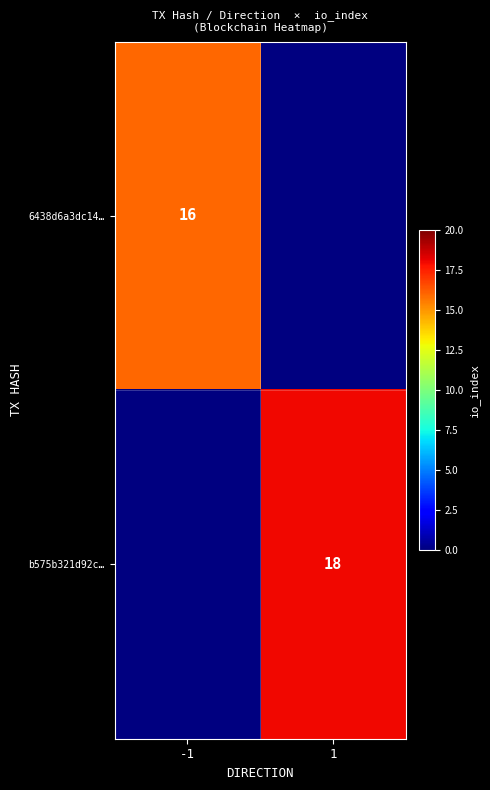

True or false: 6438d6a3dc14… has a value of 16 at -1.

True